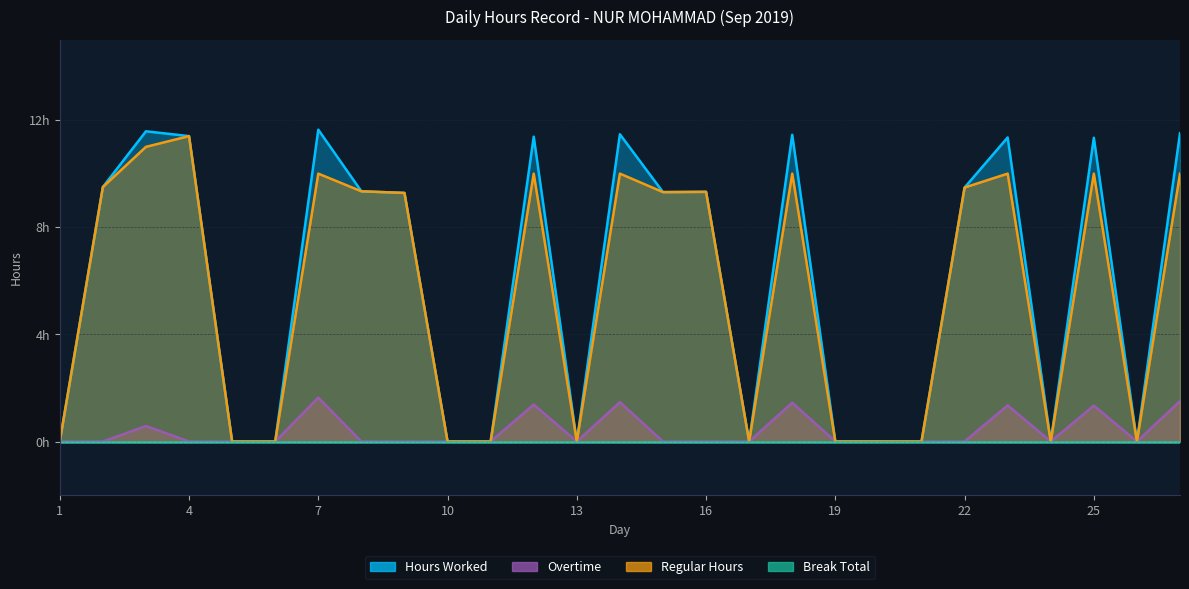

Does the chart have visible grid lines?

Yes